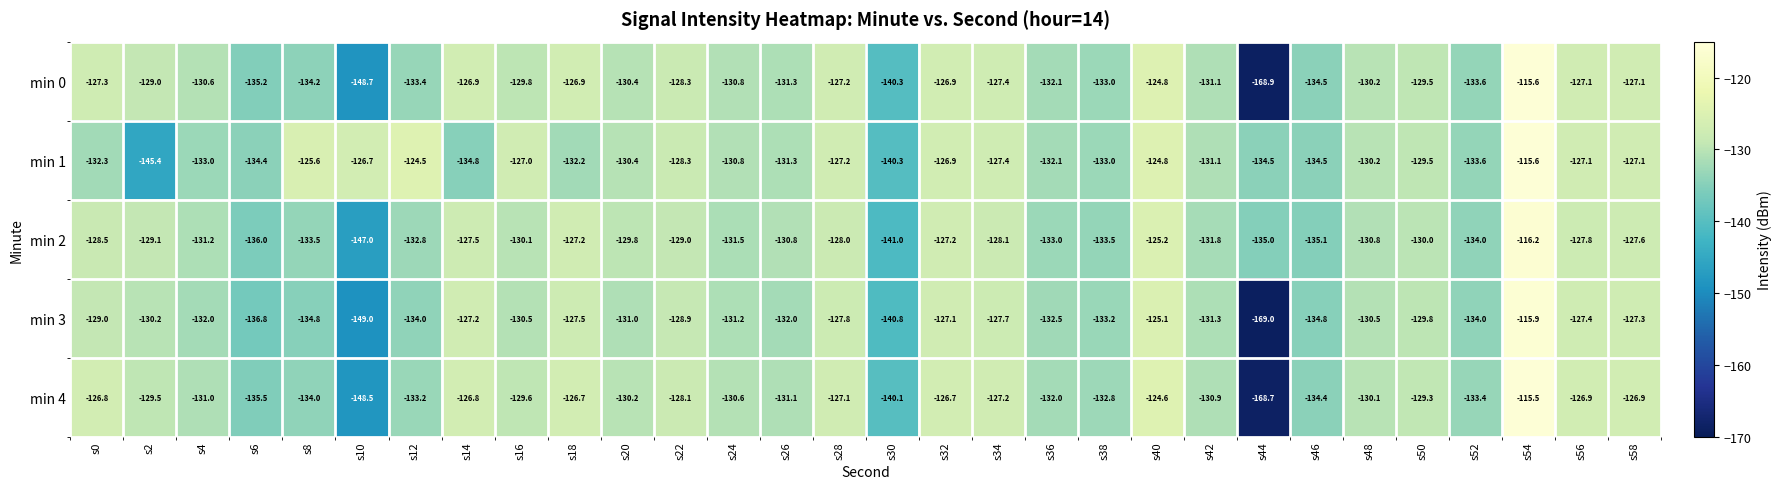

How many data points does each series have?

30